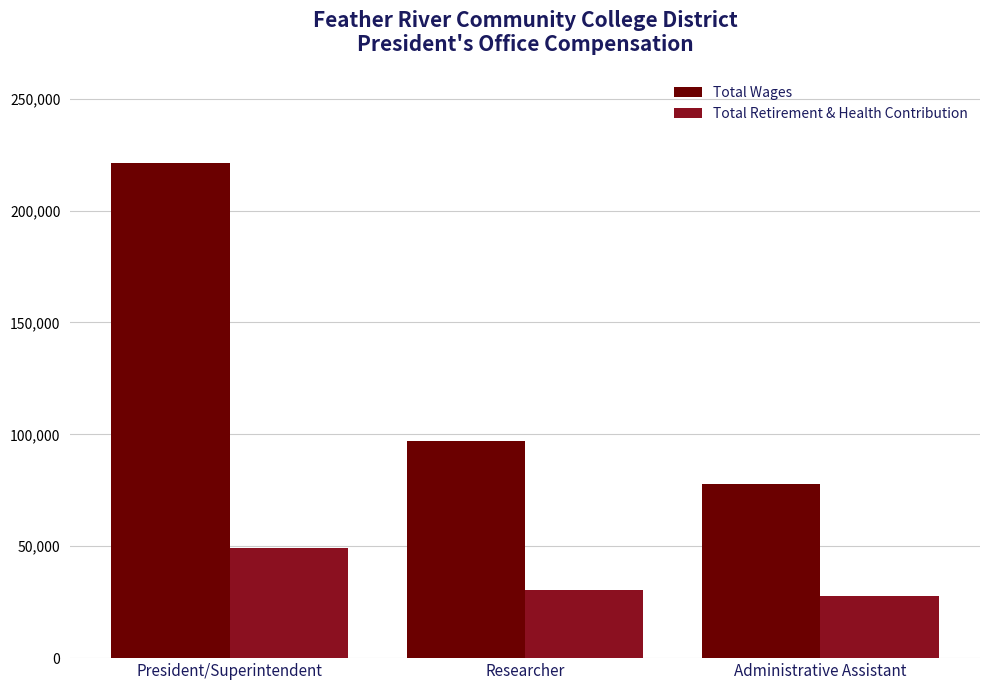

Between Researcher and Administrative Assistant, which series saw the biggest shift?

Total Wages